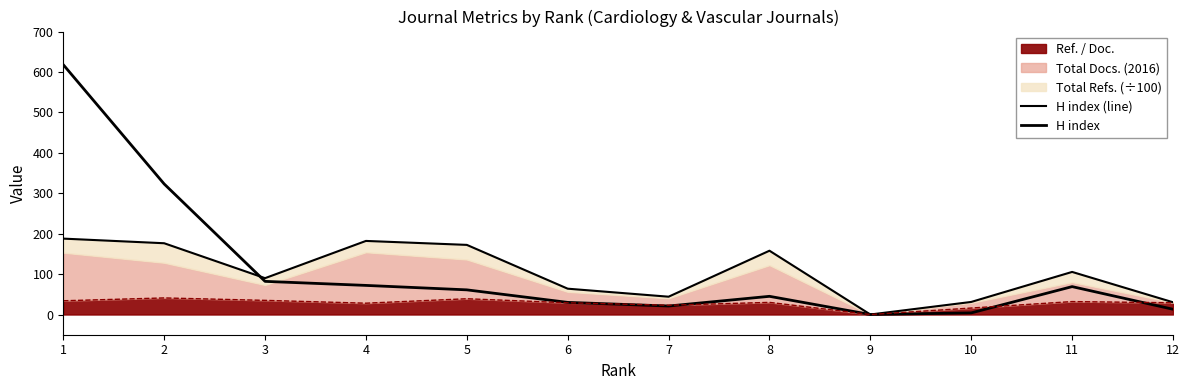

True or false: H index and H index (line) cross at least once.

True